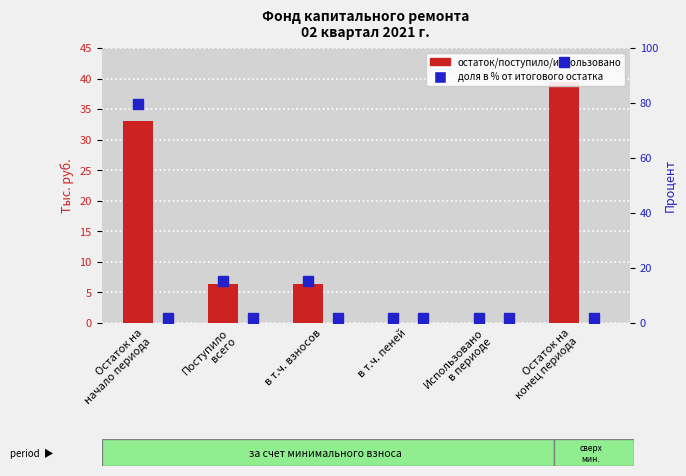

Is it true that сверх минимального размера взноса equals 0.0 at Остаток на
конец периода?

True